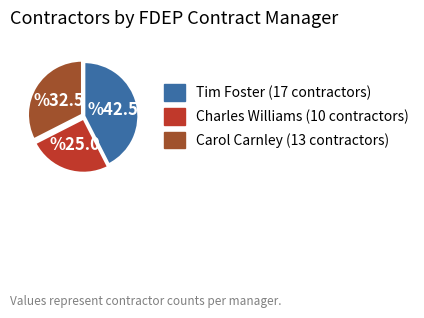

Does any single category account for the majority?

No